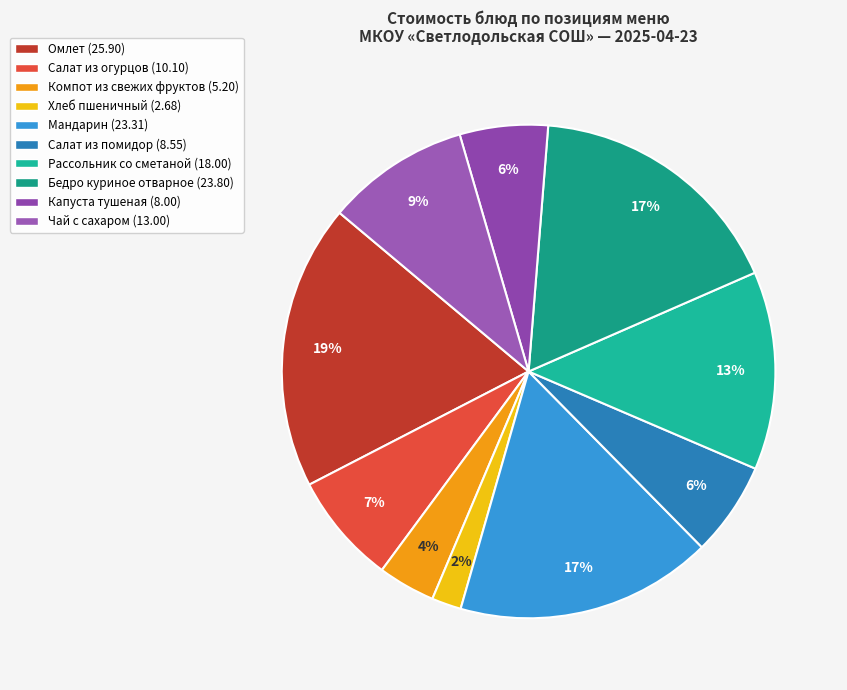

True or false: Омлет accounts for 13% of the total.

False